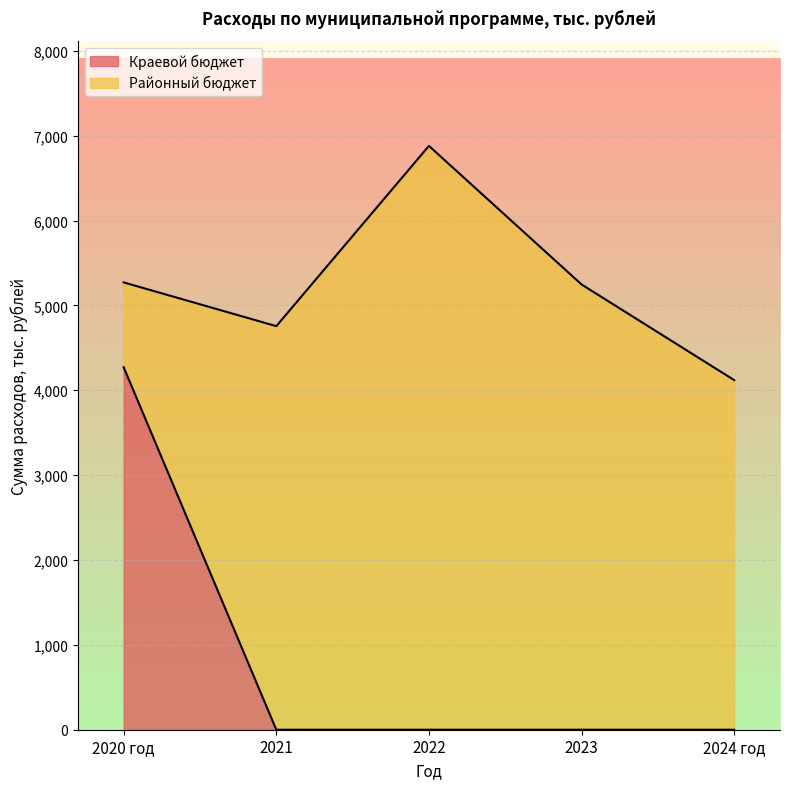

True or false: there are more than 1 points higher than both neighbors.

False